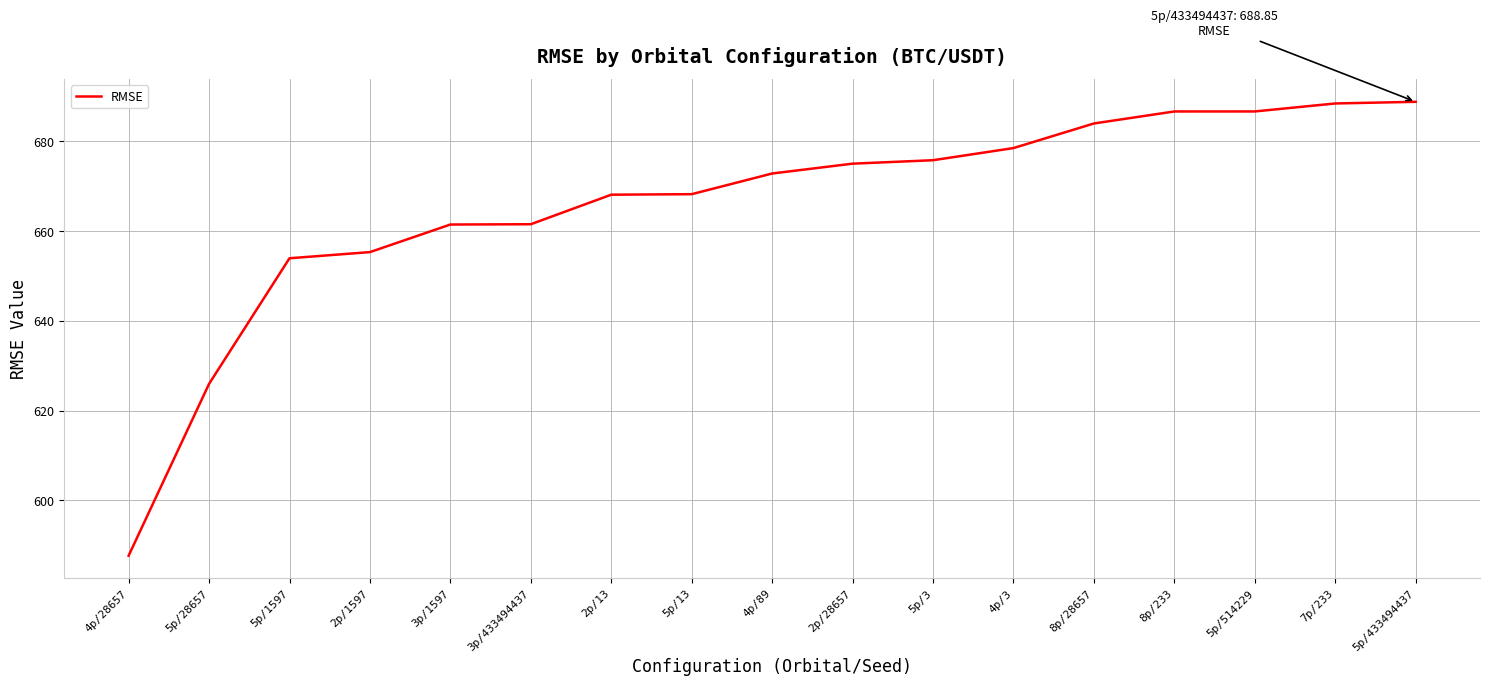

What is the ratio of the value at 5p/13 to the value at 5p/28657?

1.1